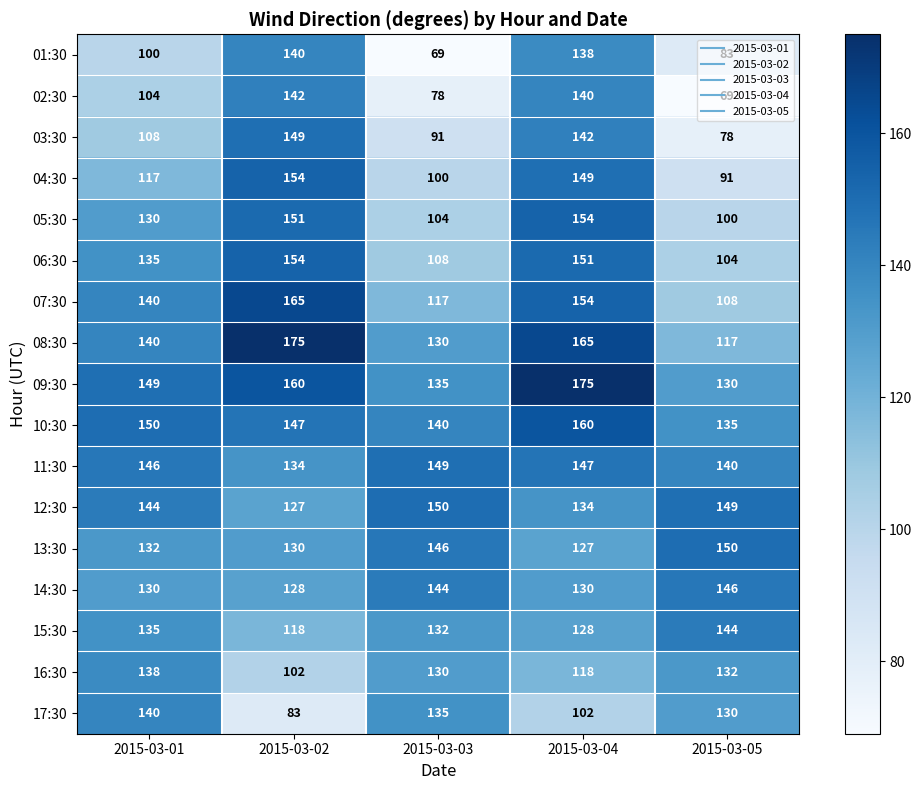

Where is 09:30 nearest to the value 152?

2015-03-01